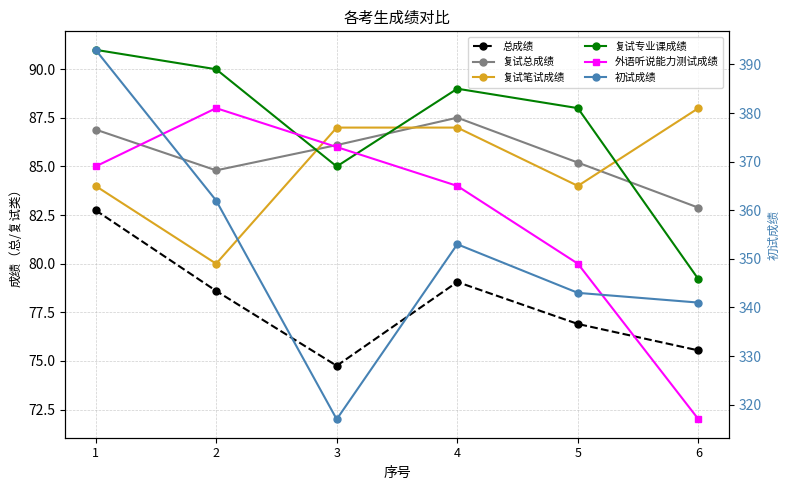

What is the minimum value for 复试总成绩?

82.9